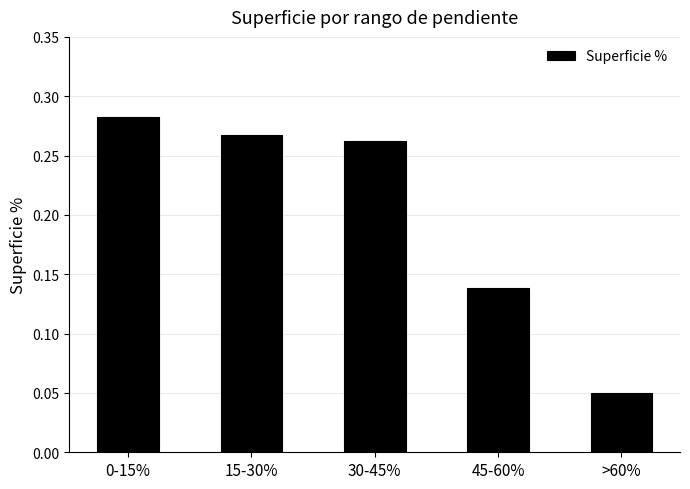

What position from the left is 45-60%?

4